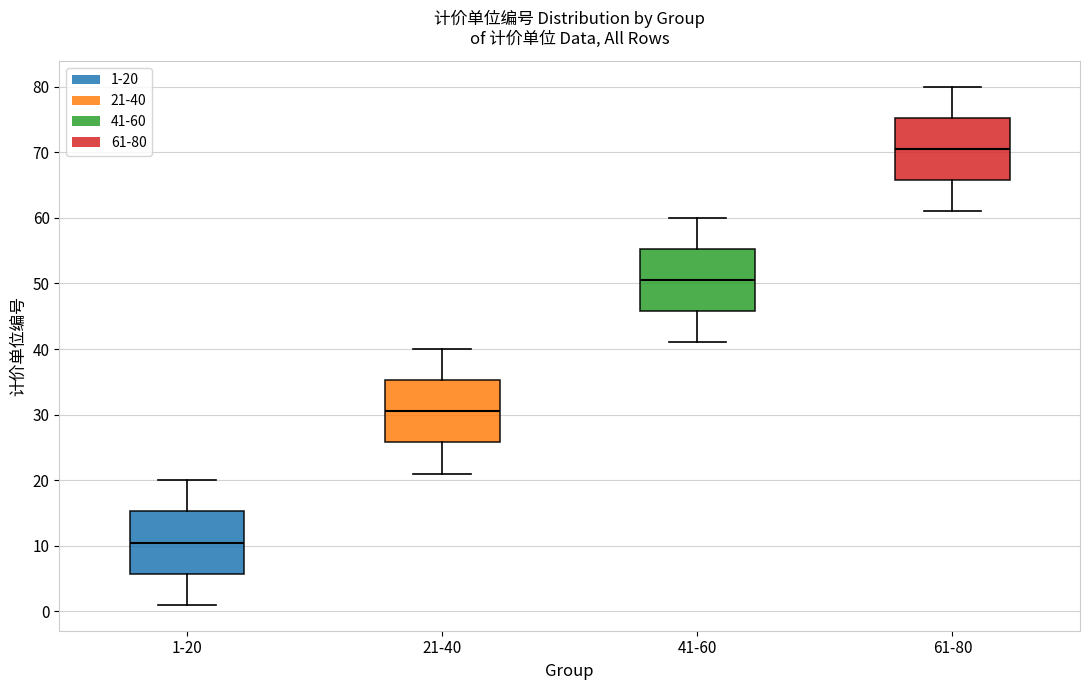

Reading left to right, transcribe this box plot: for each box, give where its median line is, the range the box spans, and where its two whiskers end, as read against the y-axis. The values are not printed on the chart, so give them approximately, as read against the axis.

1-20: median 11, box 6 to 15, whiskers 1 to 20
21-40: median 31, box 26 to 35, whiskers 21 to 40
41-60: median 51, box 46 to 55, whiskers 41 to 60
61-80: median 71, box 66 to 75, whiskers 61 to 80